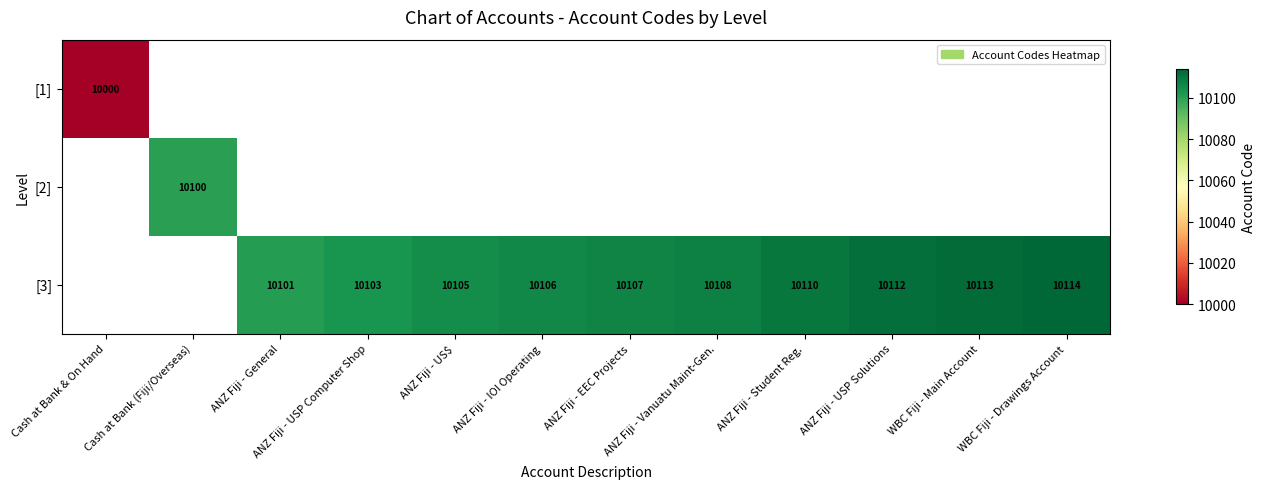

Which category has the lowest value across all series?

Cash at Bank & On Hand